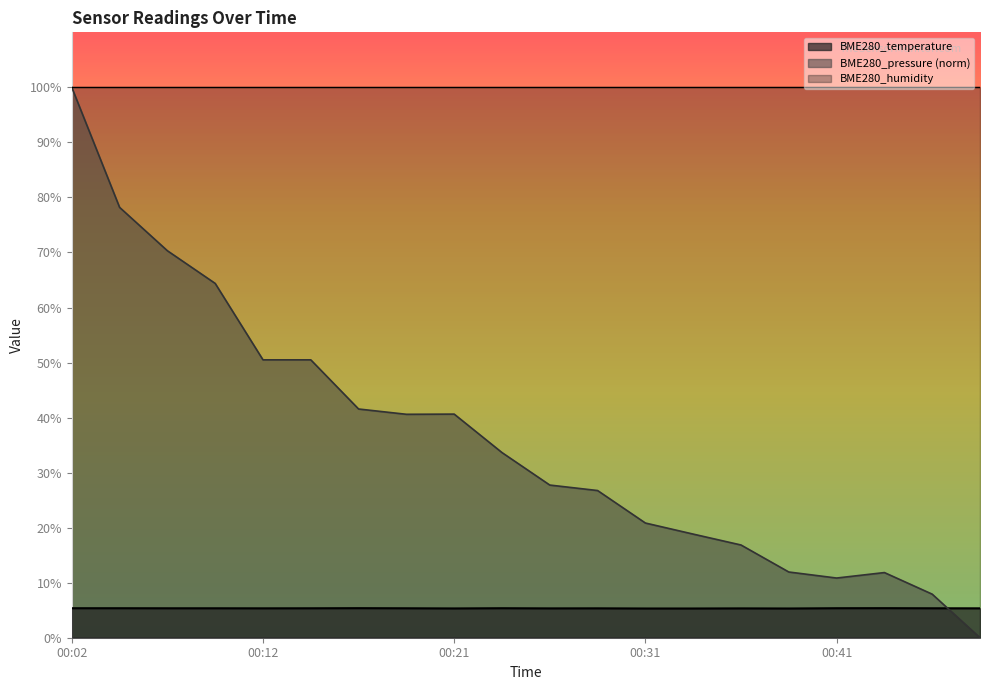

Which series has the widest spread of values?

BME280_pressure (norm)